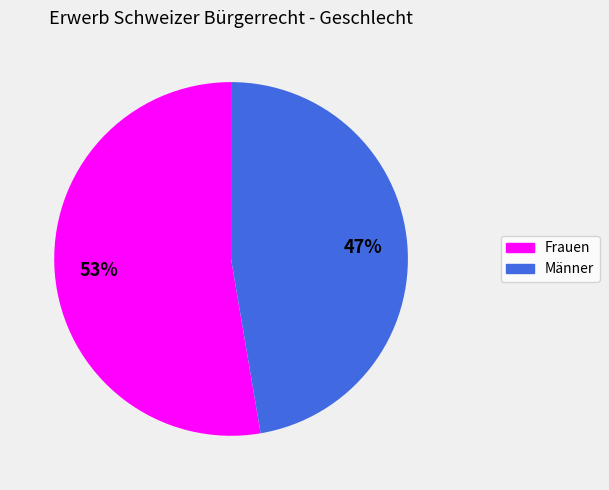

Approximately how many times larger is the value at Männer compared to Frauen?

0.9